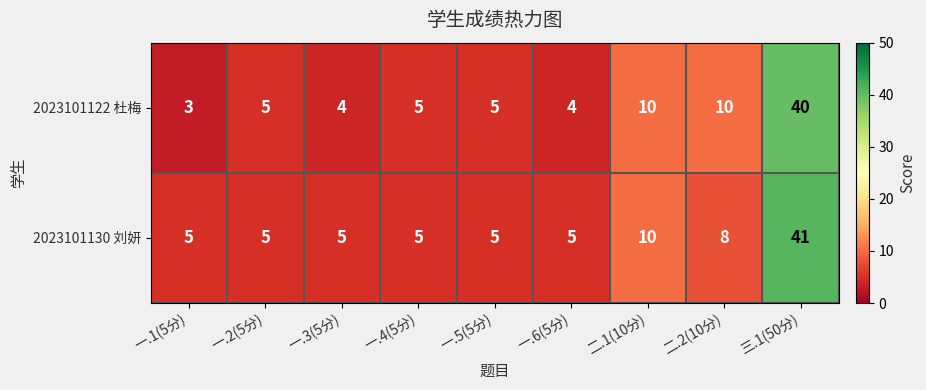

What is the greatest value displayed?

41